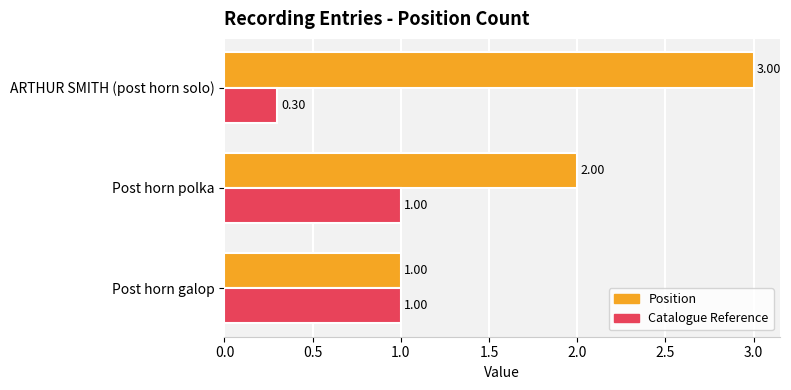

What is the maximum value shown in the chart?

3.0